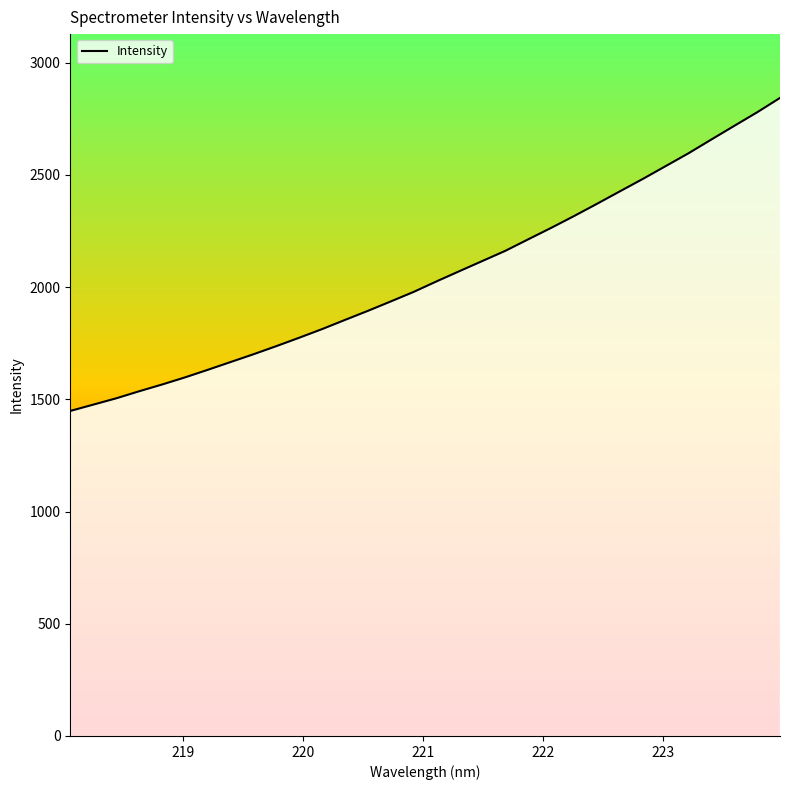

What is the maximum value shown in the chart?

2842.7